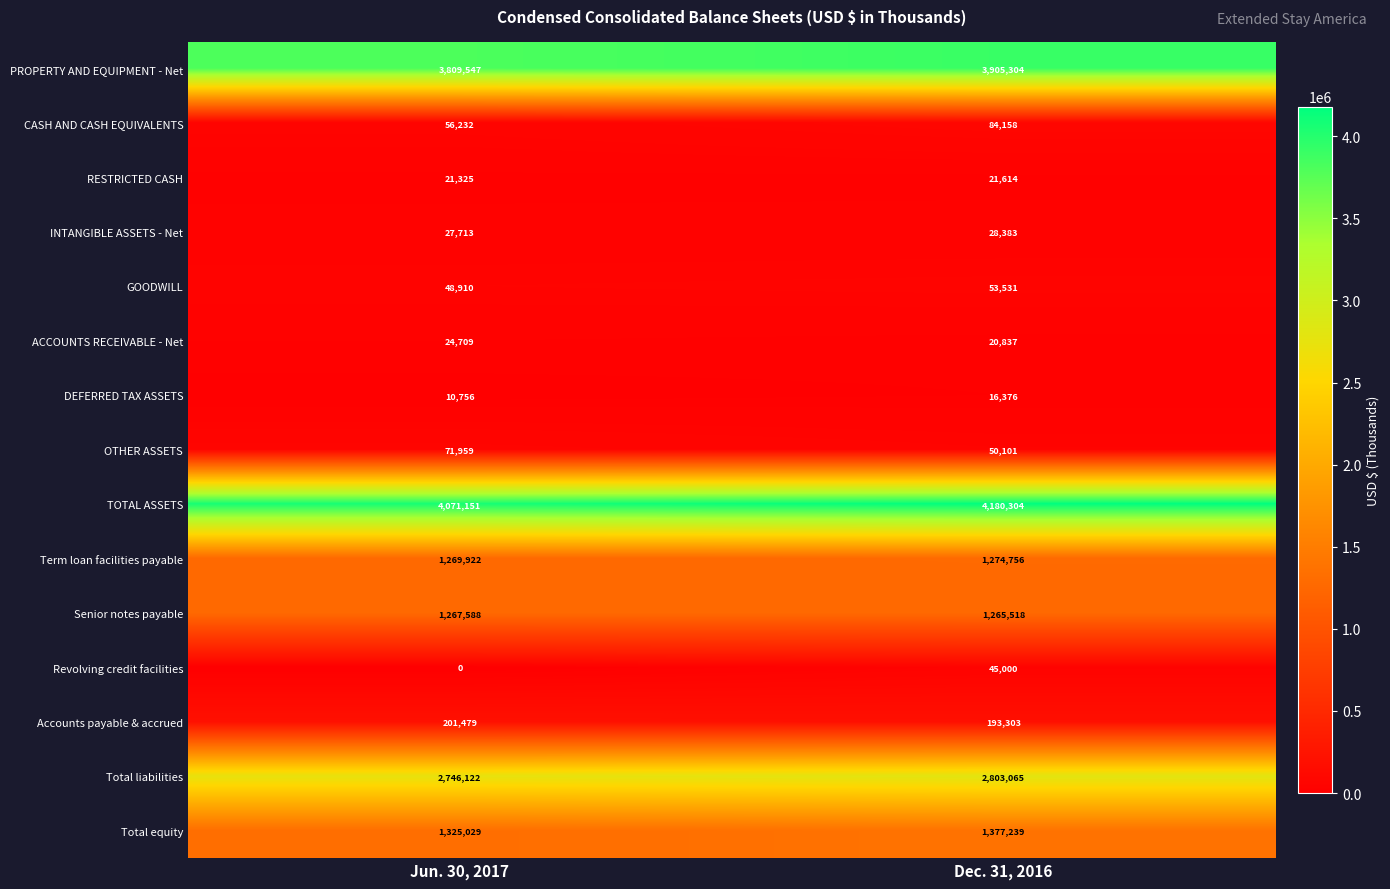

What is the difference between the maximum and minimum values in the Revolving credit facilities series?

45000